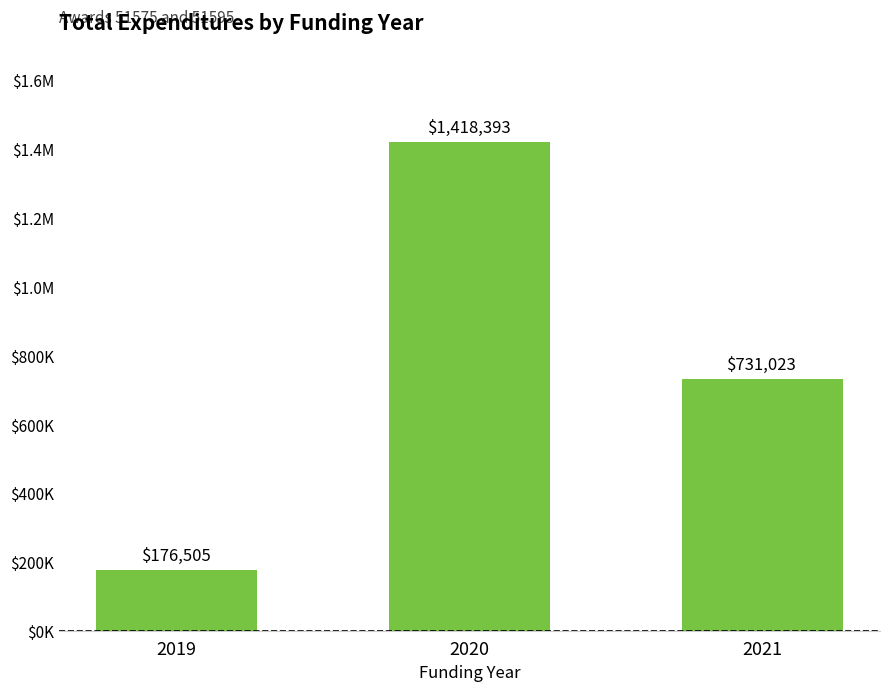

Reading left to right, what are all the values shown in this chart?

2019=176505	2020=1418393	2021=731023